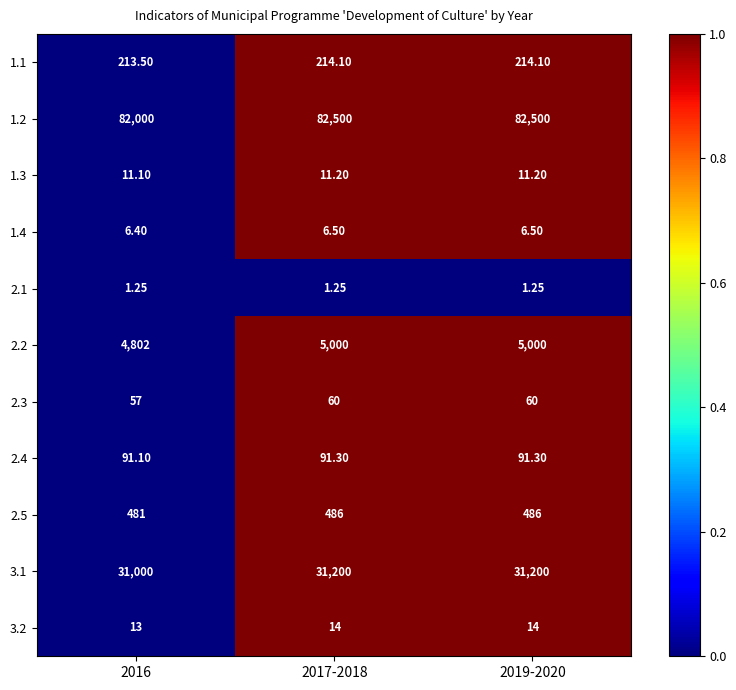

Rank the series at 2017-2018 from lowest to highest value.

2.1, 1.4, 1.3, 3.2, 2.3, 2.4, 1.1, 2.5, 2.2, 3.1, 1.2